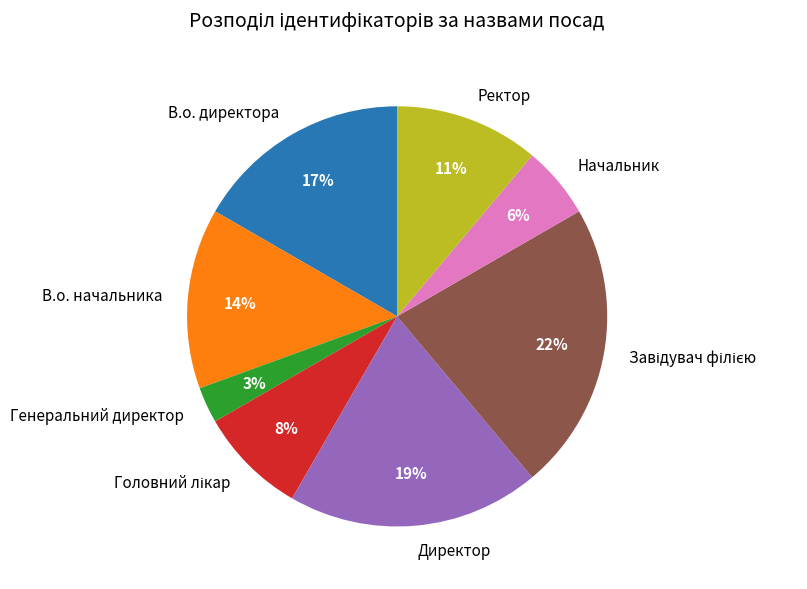

Is there any slice that represents more than half of the pie?

No